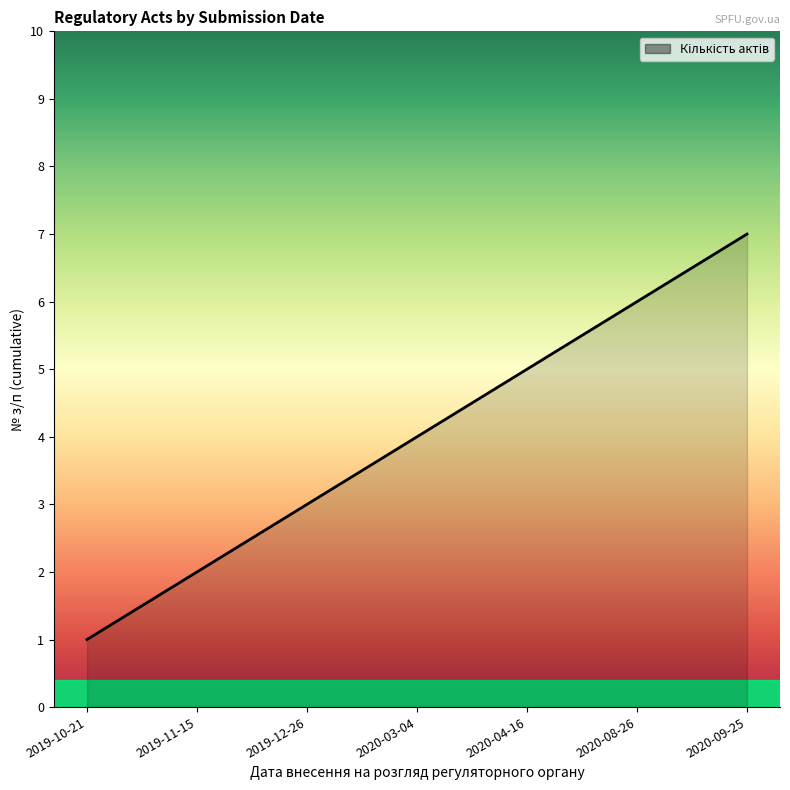

What is the sum of all values?

28